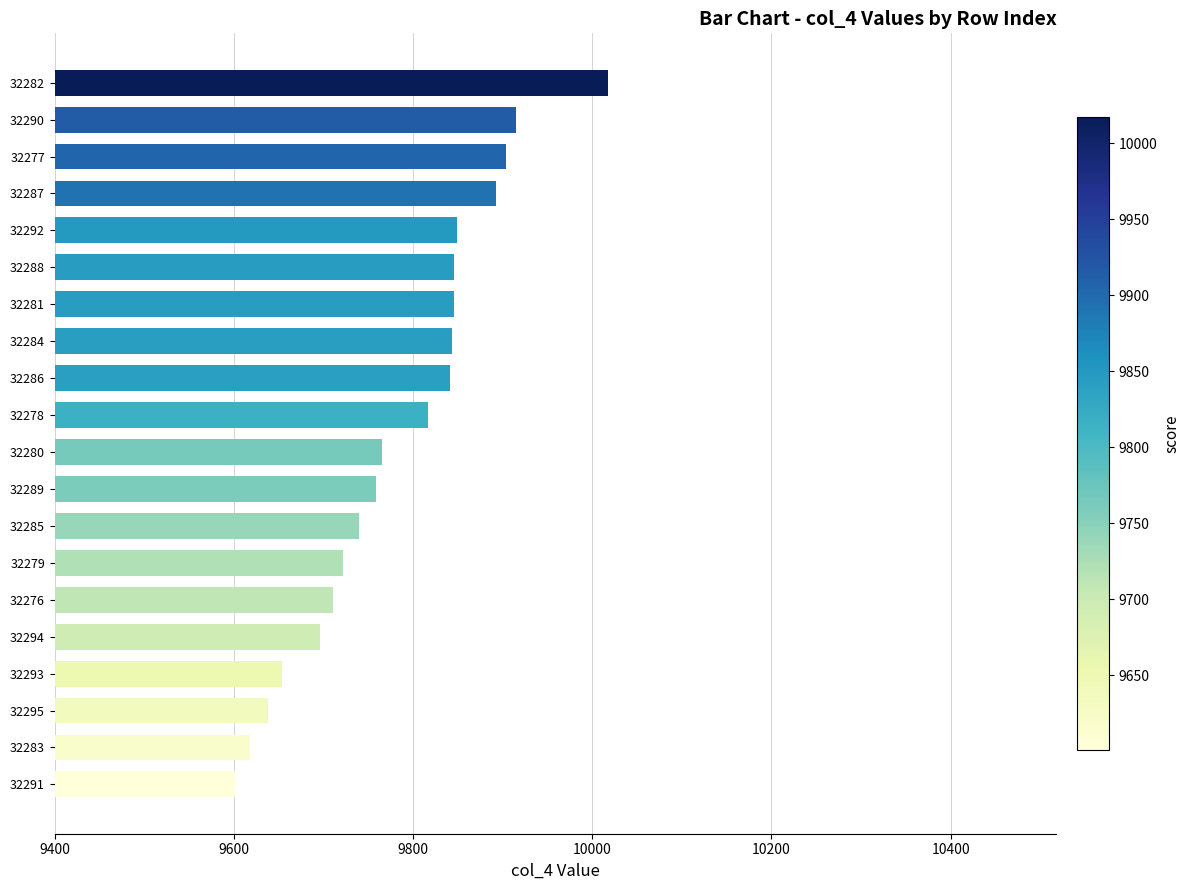

What is the difference between the maximum and minimum values?

416